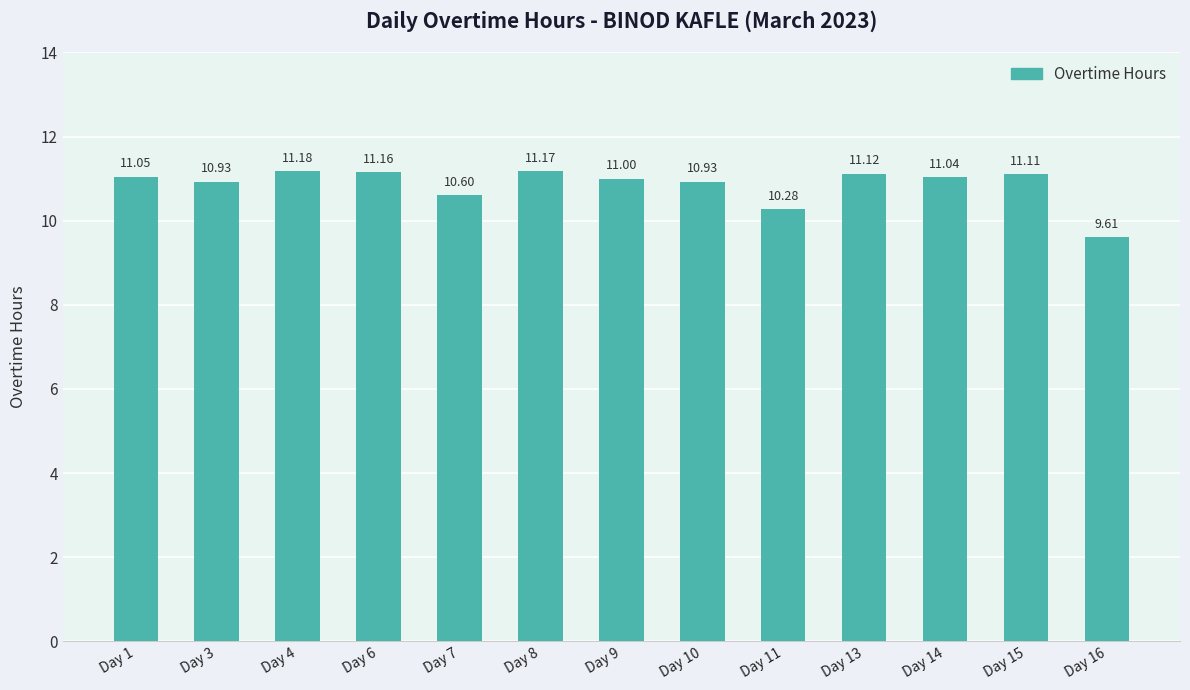

What is the sum of all values?

141.2